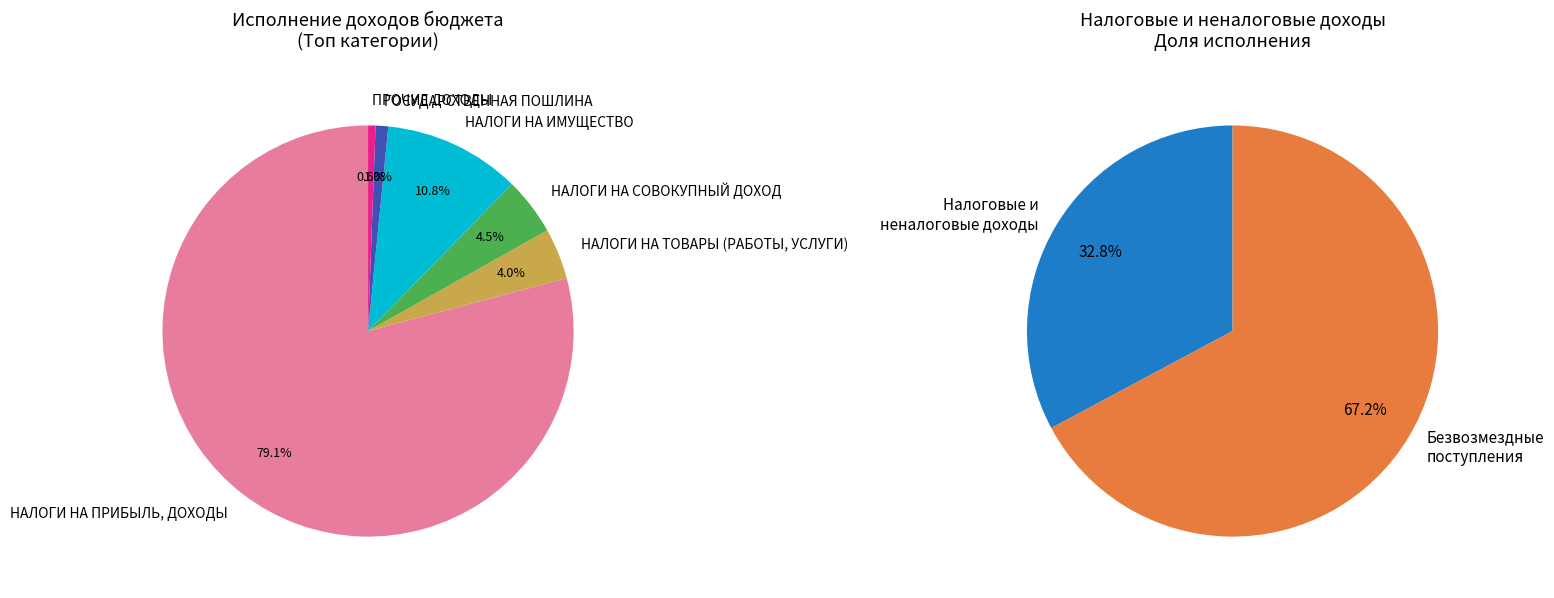

To the nearest percent, what percentage of the pie is НАЛОГИ НА СОВОКУПНЫЙ ДОХОД?

5%